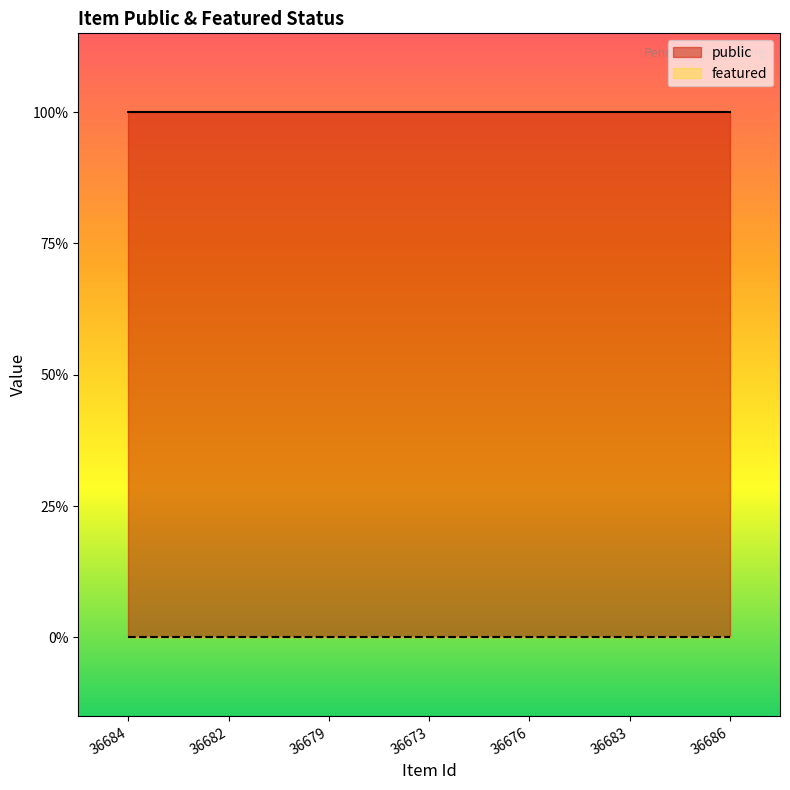

At which label does public reach its minimum?

36684